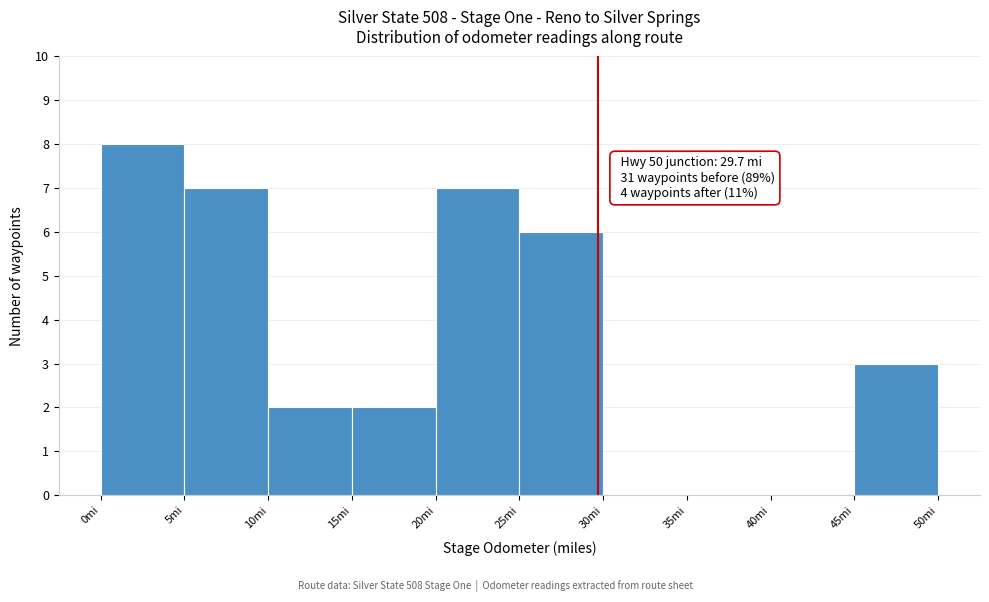

Which range on the x-axis has the tallest bar?

0 to 5